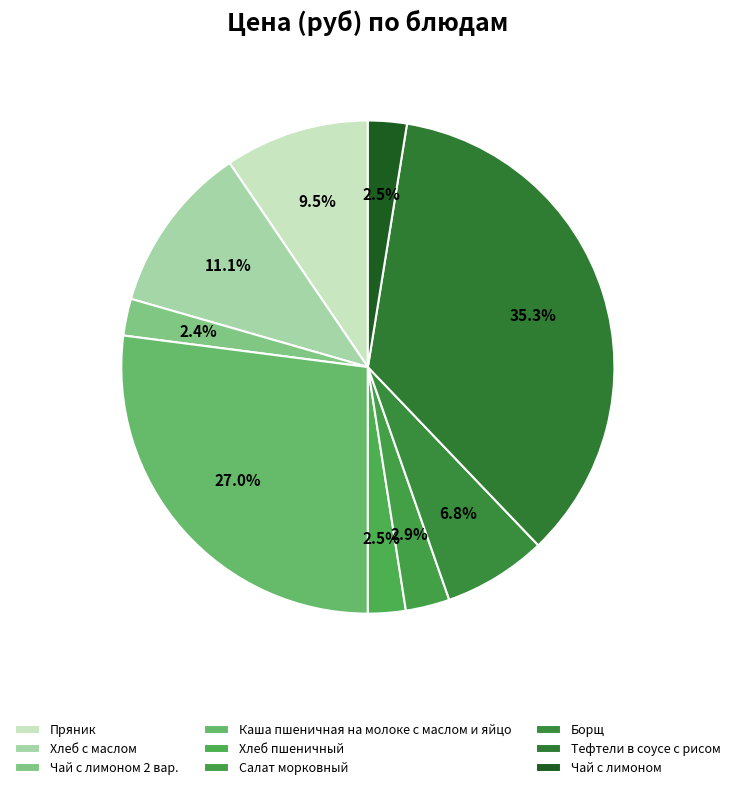

To the nearest percent, what percentage of the pie is Тефтели в соусе с рисом?

35%